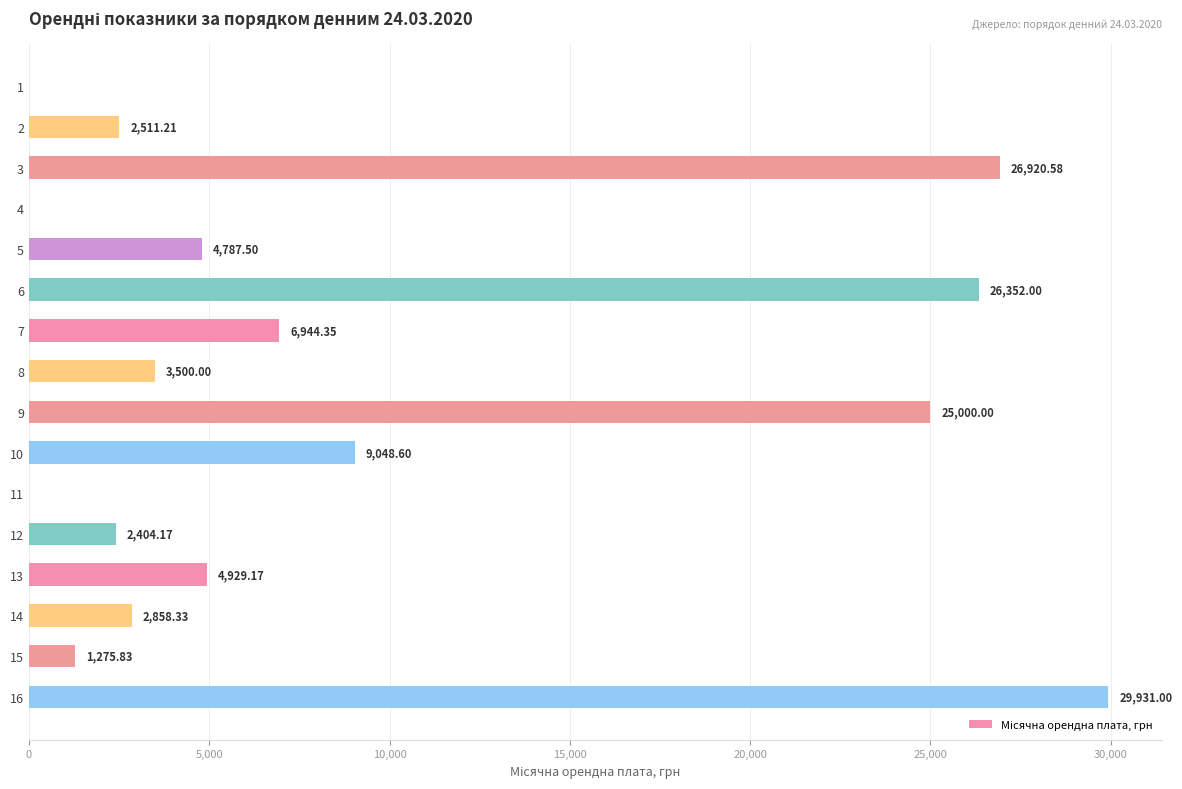

What is the ratio of the value at 9 to the value at 15?

19.6